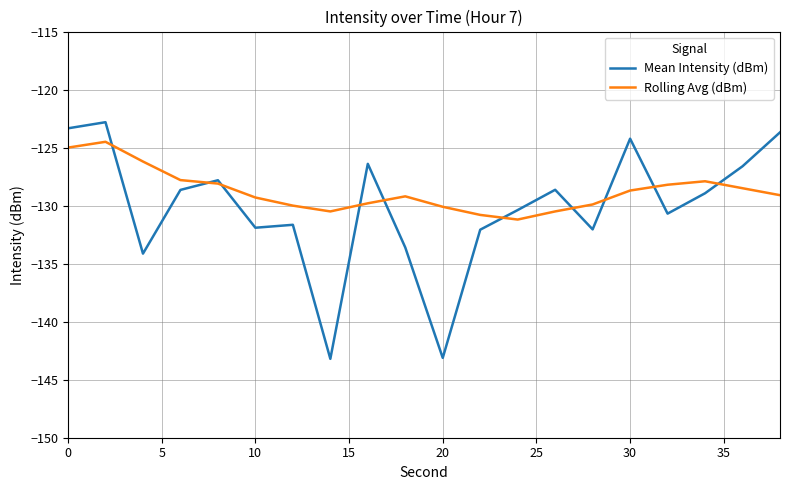

After their last crossing, which series has the higher values: Mean Intensity (dBm) or Rolling Avg (dBm)?

Mean Intensity (dBm)